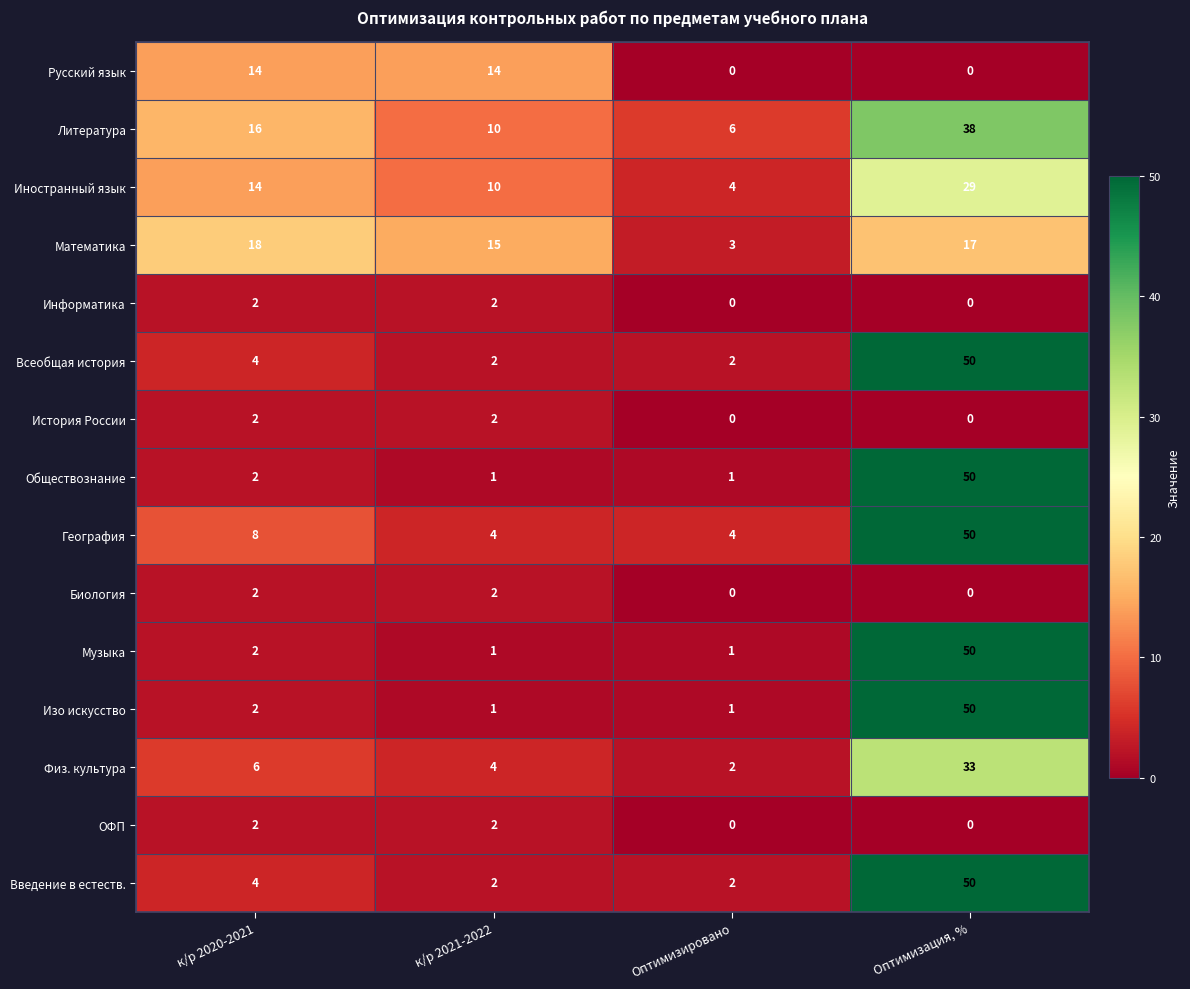

At which category does the chart reach its peak across all series?

Оптимизация, %